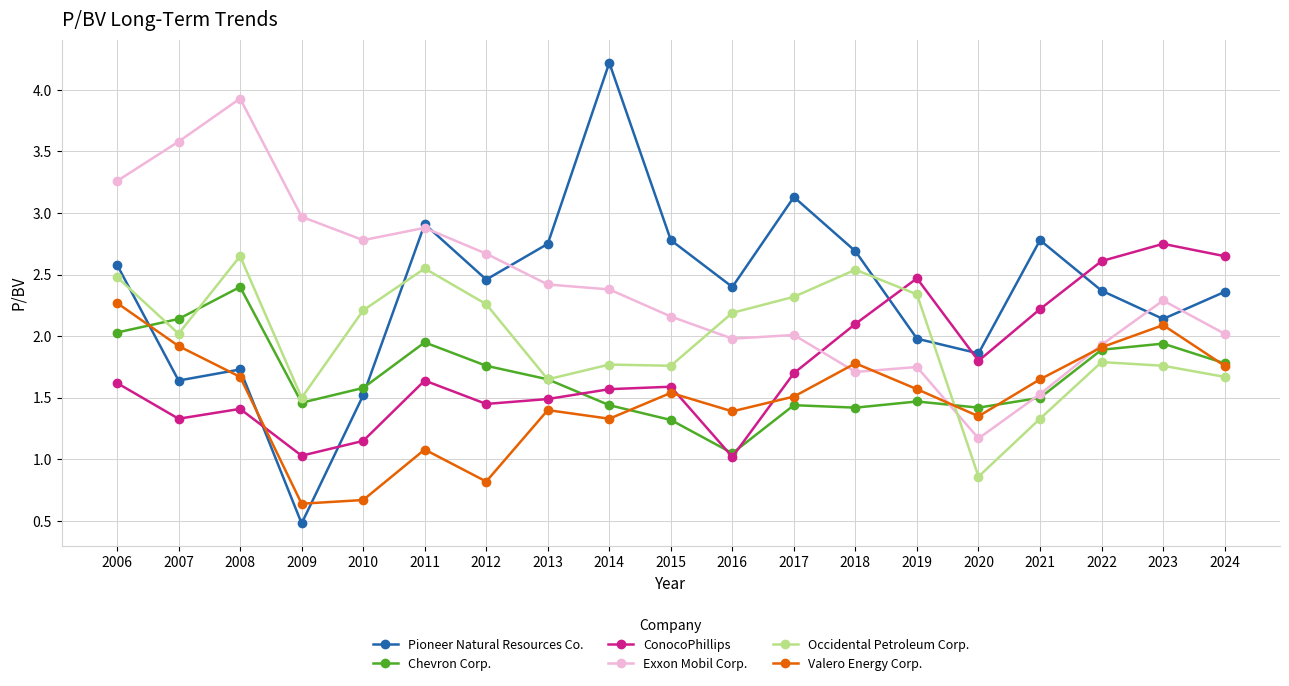

How many data points in Occidental Petroleum Corp. are above 2?

10